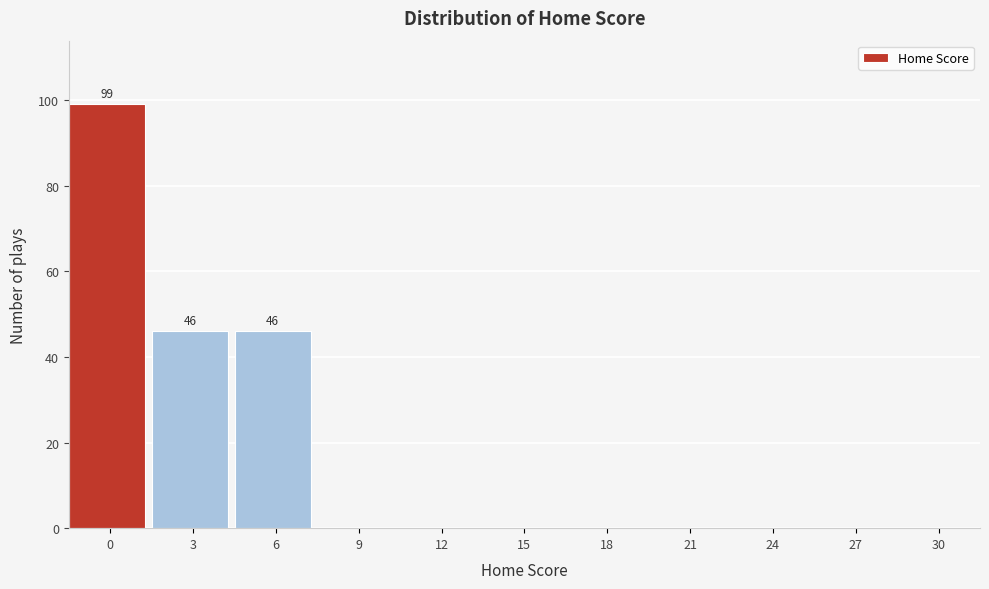

Reading left to right, what are all the values shown in this chart?

0=99	3=46	6=46	9=0	12=0	15=0	18=0	21=0	24=0	27=0	30=0